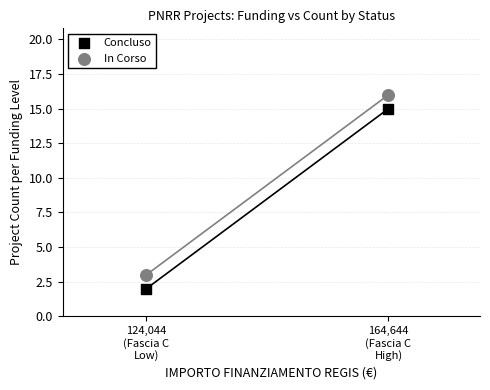

Across all data points, what is the range of Y values (max minus min)?

14